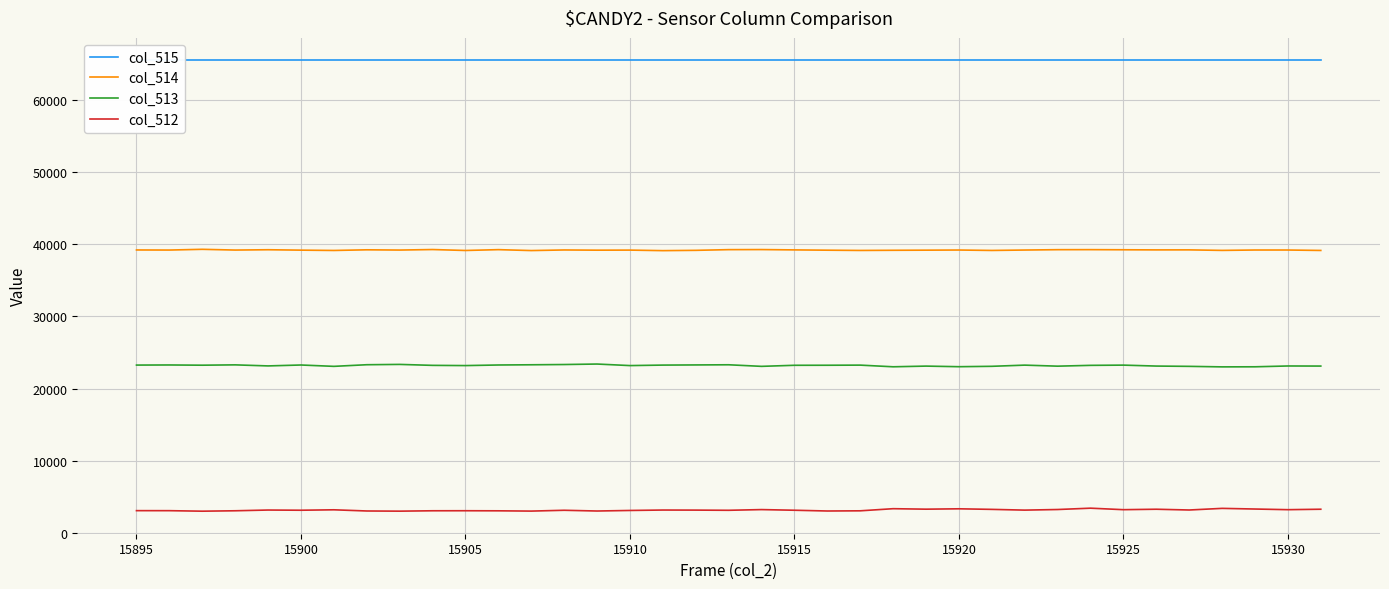

True or false: col_513 and col_512 intersect in this chart.

False